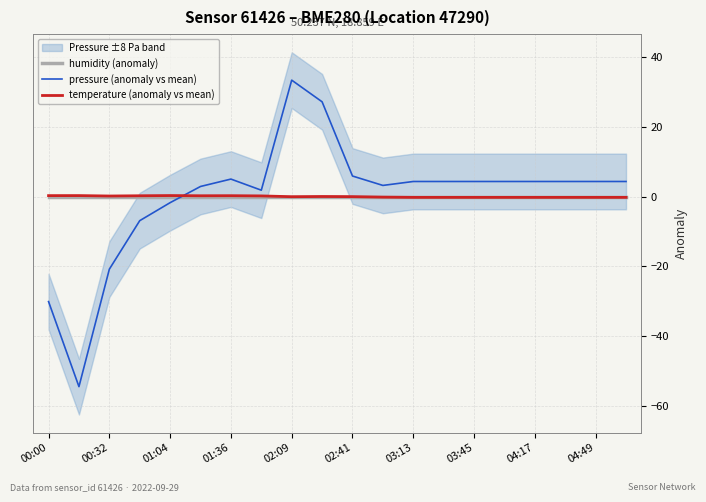

True or false: pressure (anomaly vs mean) and temperature (anomaly vs mean) cross at least once.

True